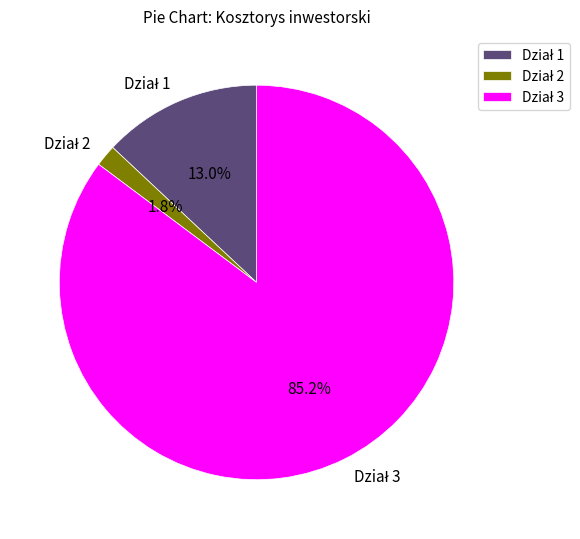

To the nearest percent, what is the difference between the largest and smallest slice percentages?

83%